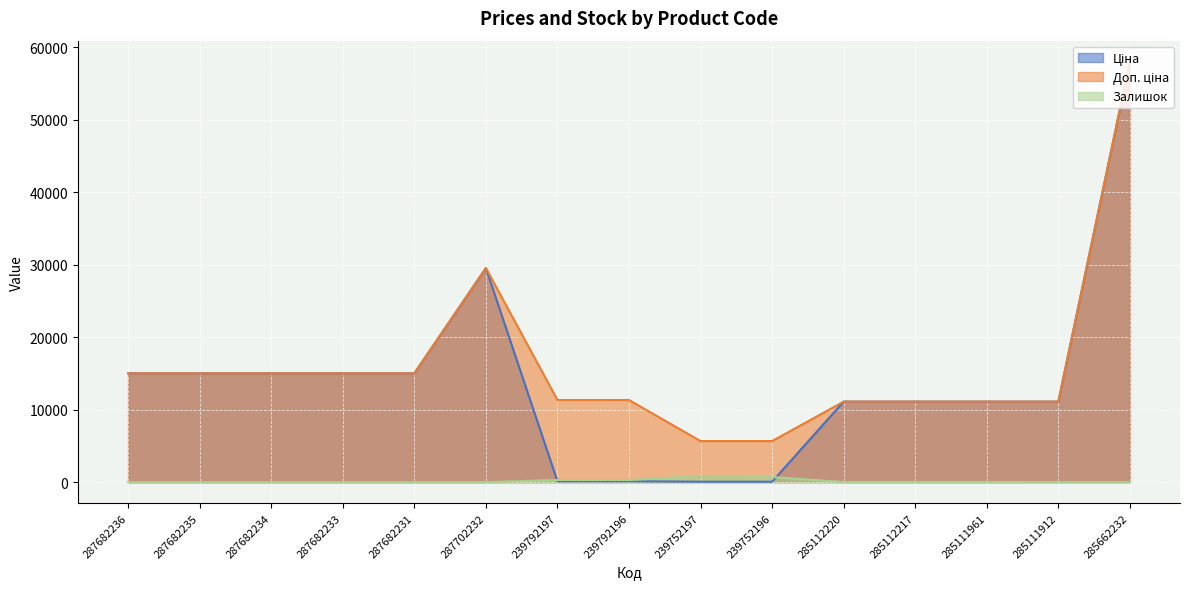

At how many categories does at least one series exceed 30787?

1